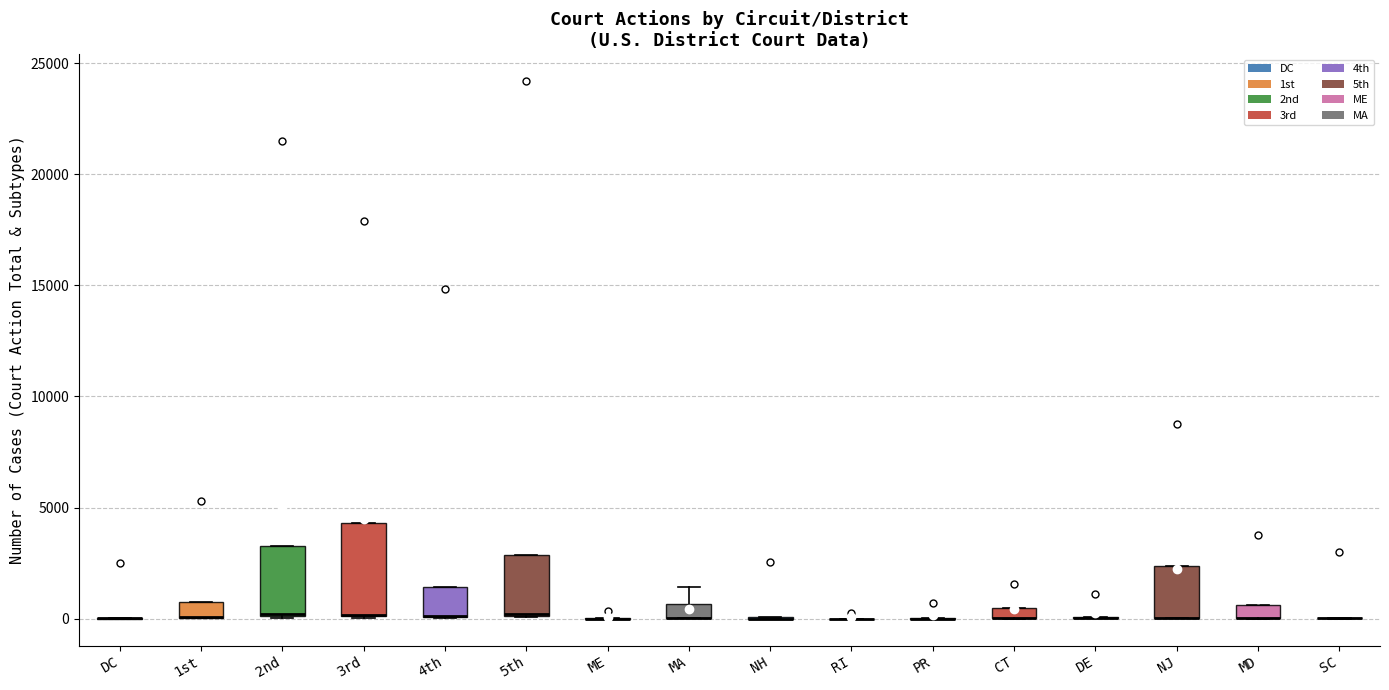

Which box is the tallest, from its lower edge to its upper edge?

3rd